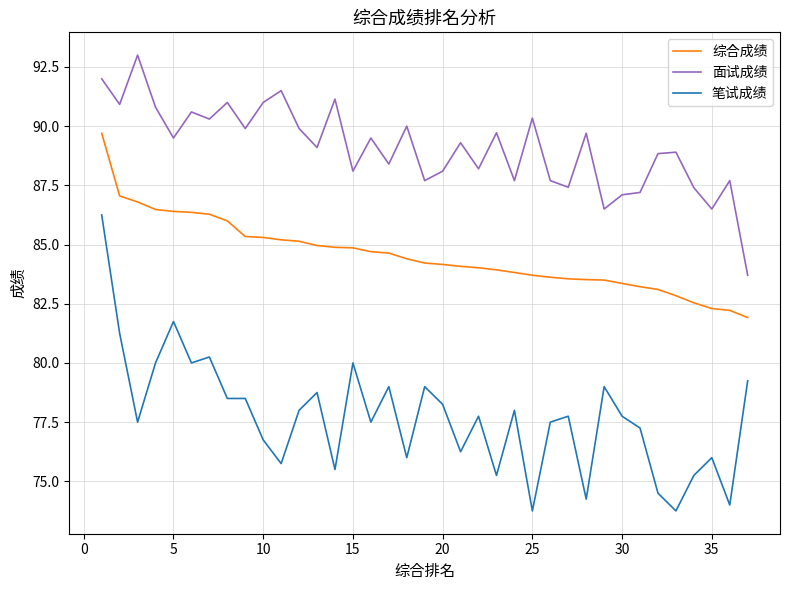

Does the chart have visible grid lines?

Yes